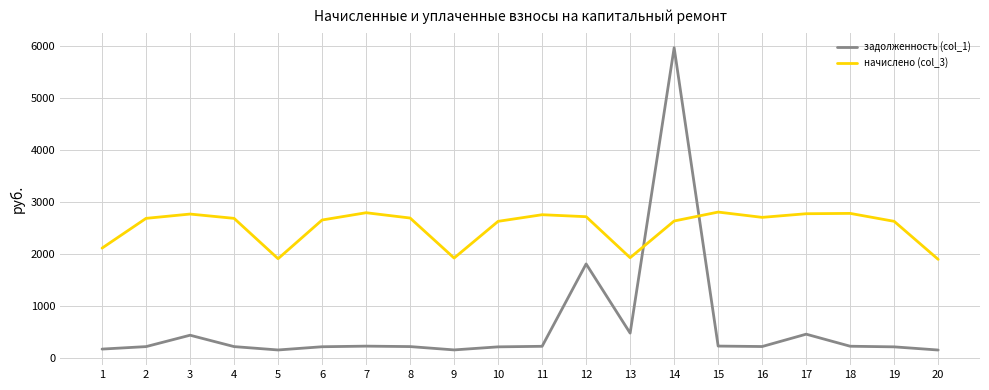

What is the difference between the maximum and second lowest values in the начислено (col_3) series?

896.8